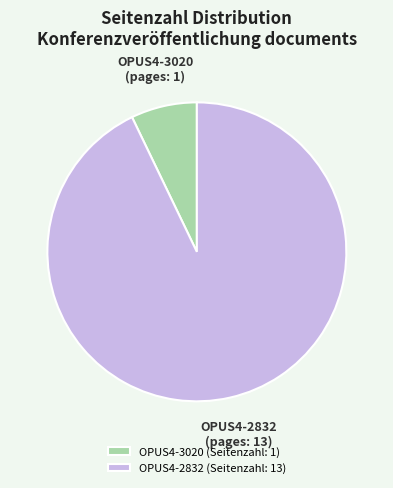

What is the smallest slice in the pie chart?

OPUS4-3020